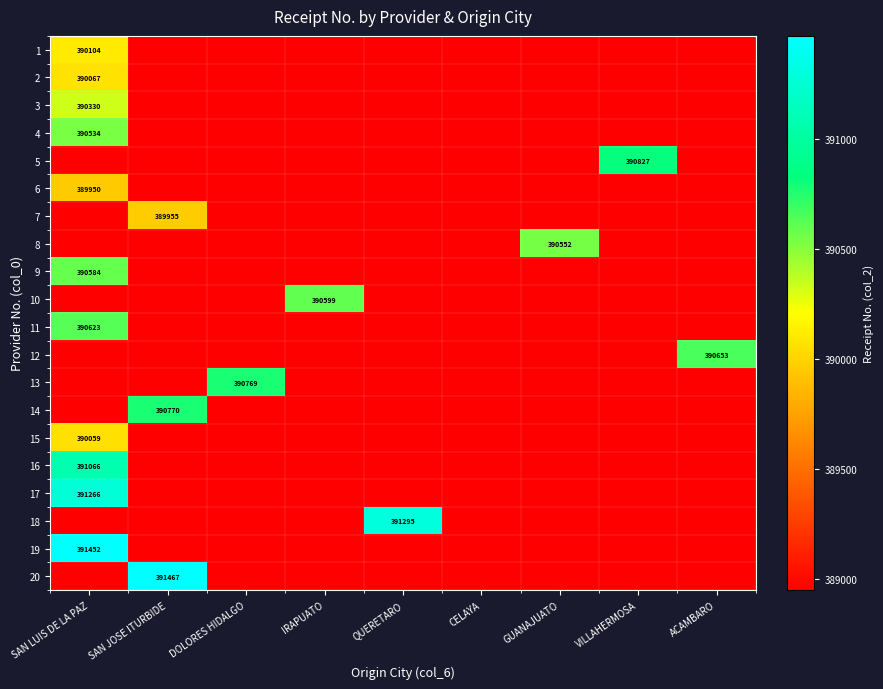

Is the value of 6 at SAN LUIS DE LA PAZ greater than the value of 17 at SAN LUIS DE LA PAZ?

No